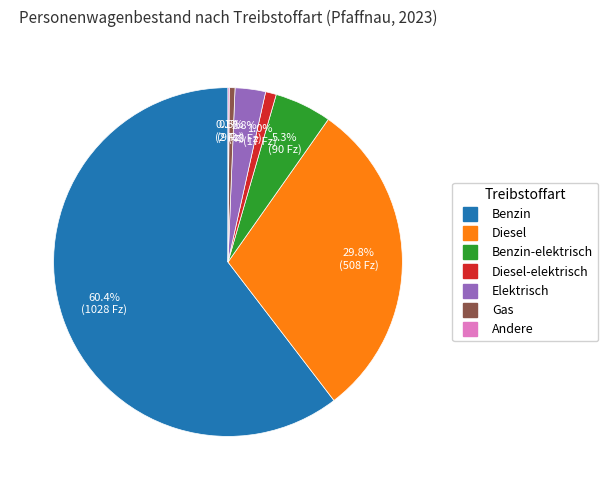

Does any single category account for the majority?

Yes